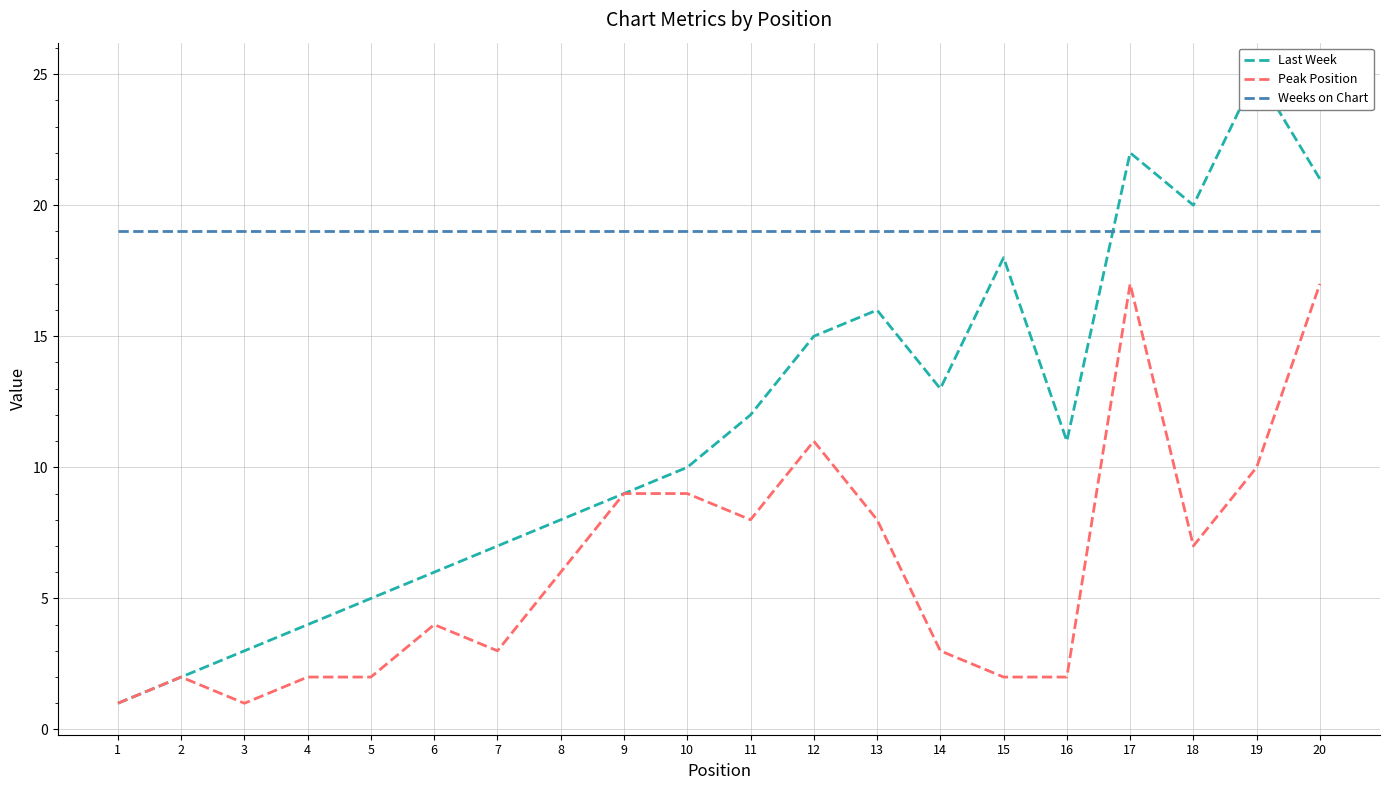

What is the sum of the Last Week values at 15 and 5?

23